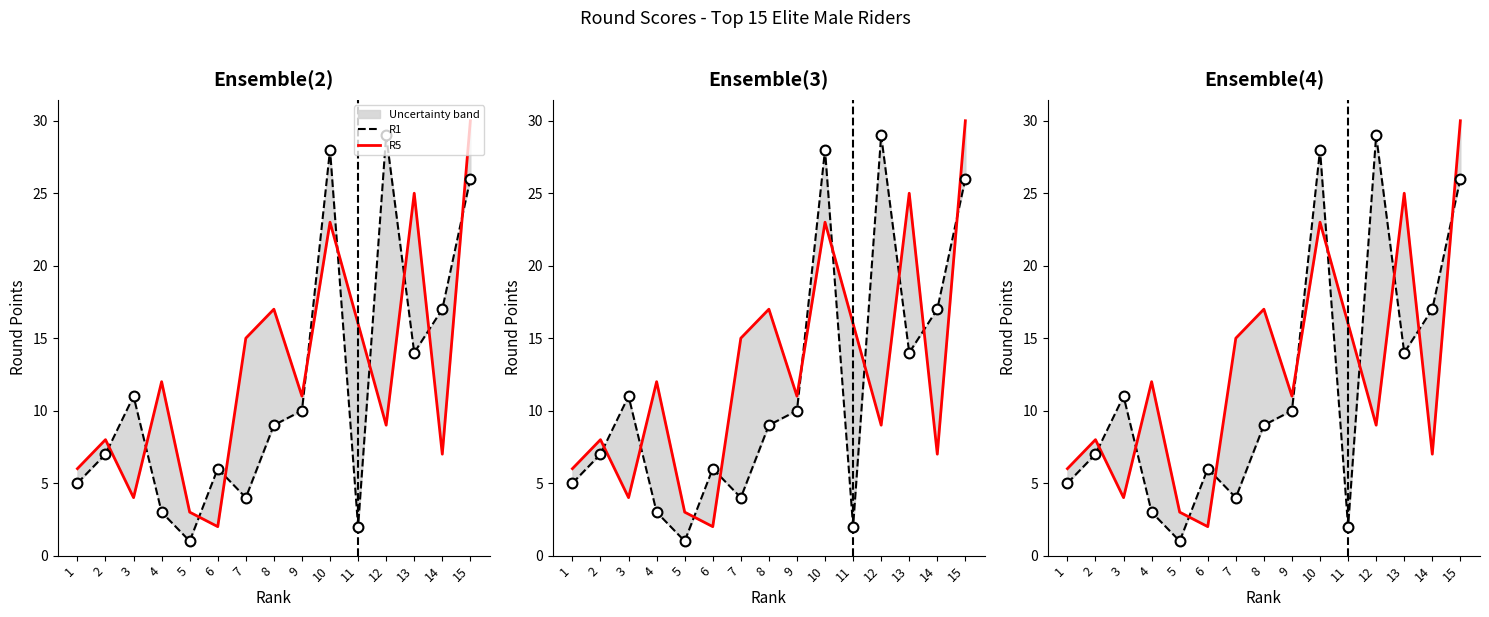

At which category is the sum across all series the highest?

15